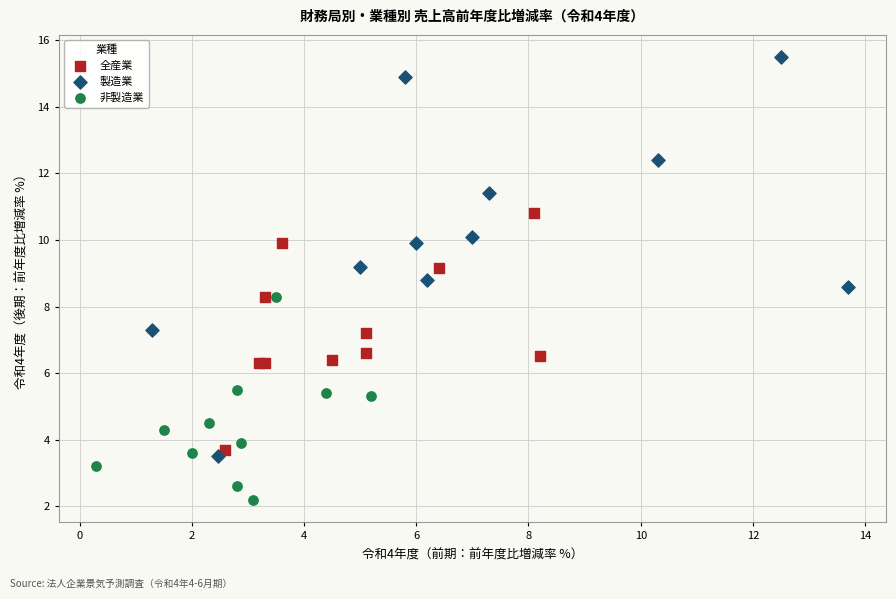

Which series reaches the minimum Y coordinate?

非製造業